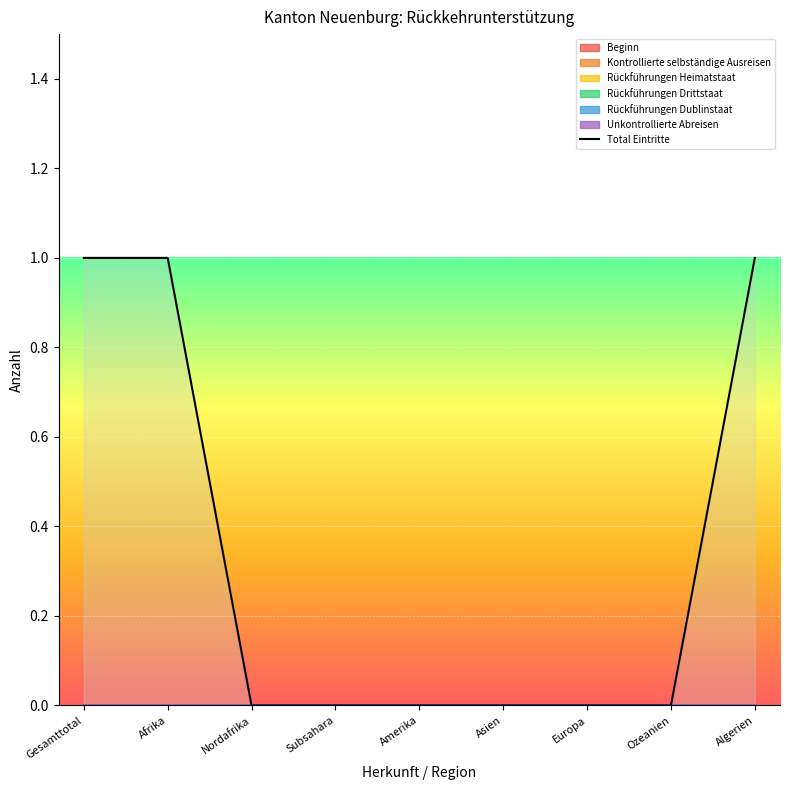

Where is the data nearest to the value 0?

Nordafrika